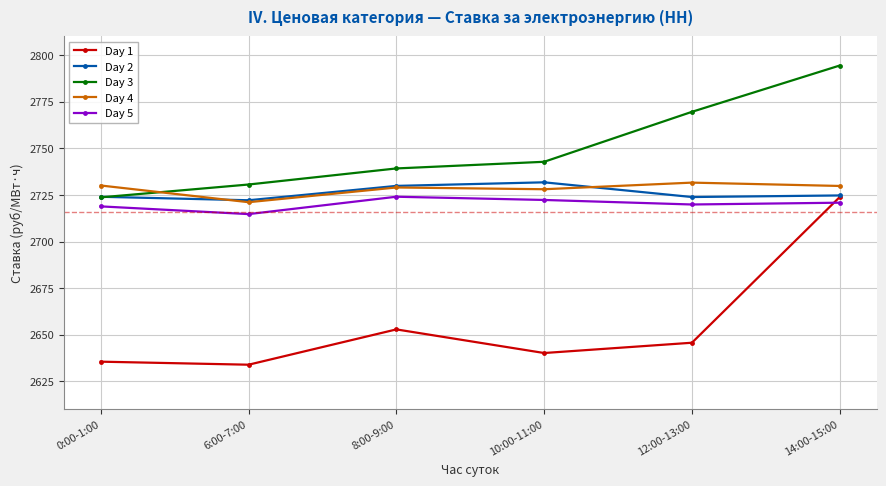

Where is Day 3 nearest to the value 2758?

12:00-13:00